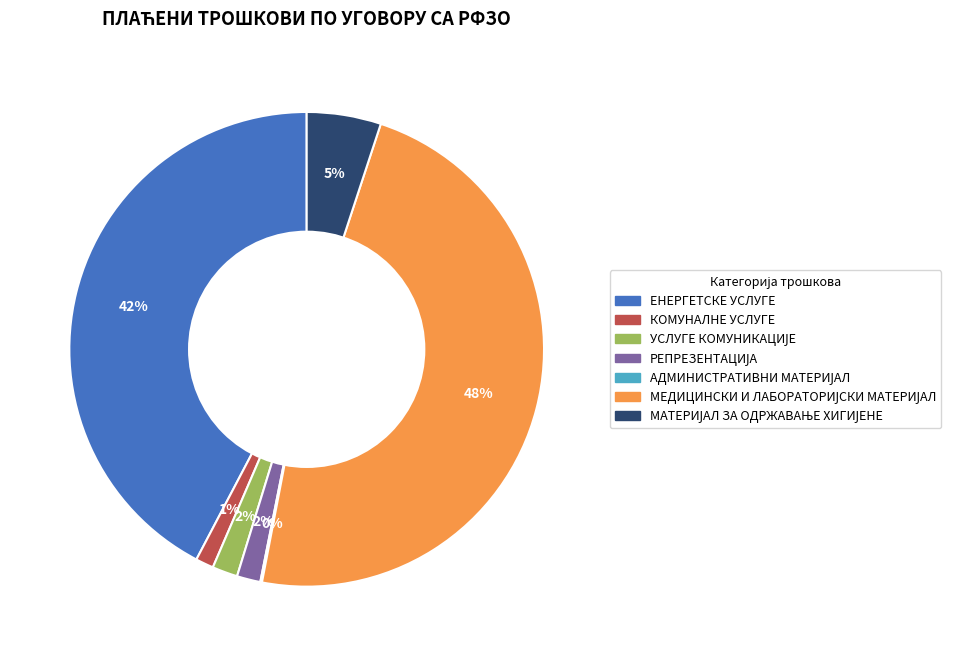

To the nearest percent, what is the difference between the largest and smallest slice percentages?

48%